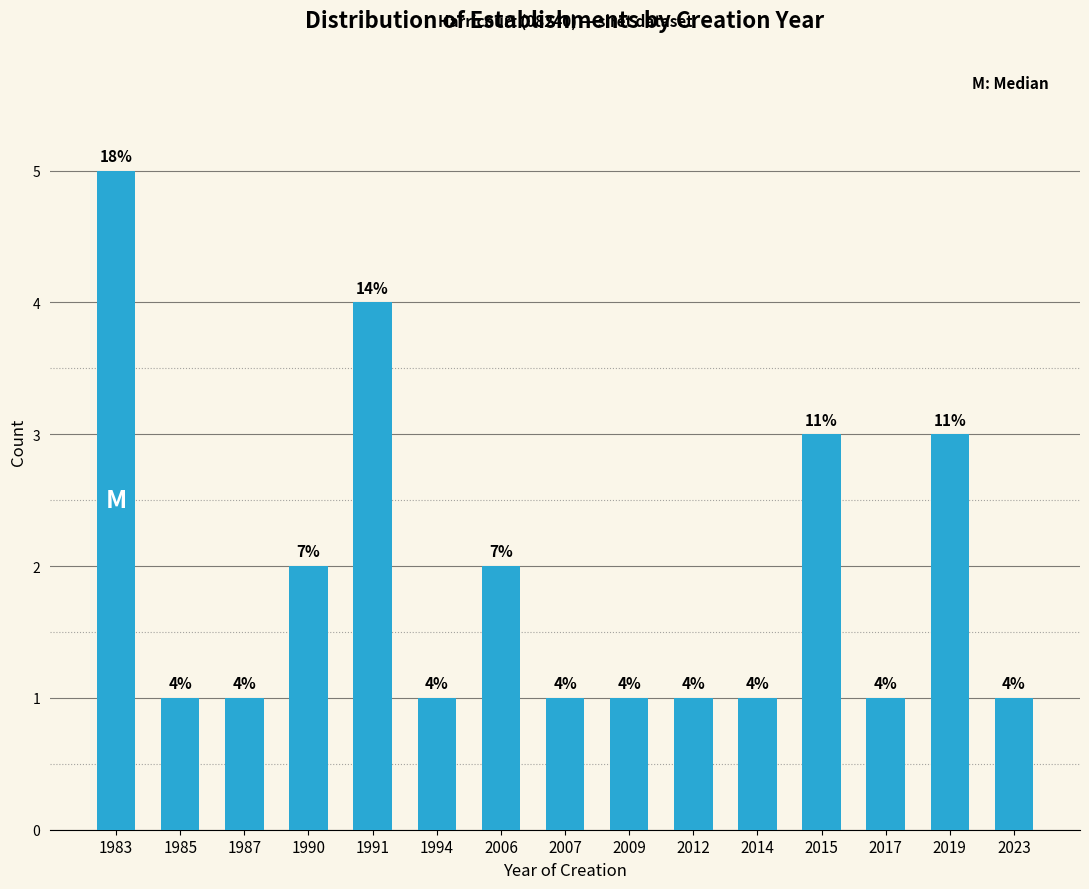

Reading right to left, transcribe all the data shown in this chart.

2023=1	2019=3	2017=1	2015=3	2014=1	2012=1	2009=1	2007=1	2006=2	1994=1	1991=4	1990=2	1987=1	1985=1	1983=5